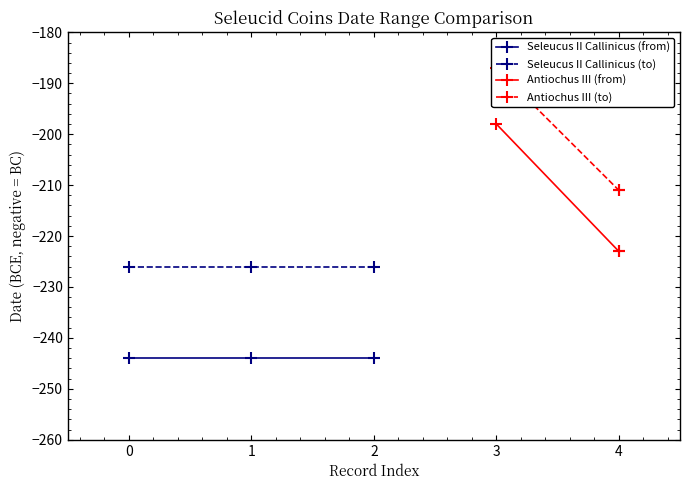

What is the value of the Seleucus II Callinicus (to) point at the 3rd from the left?

-226